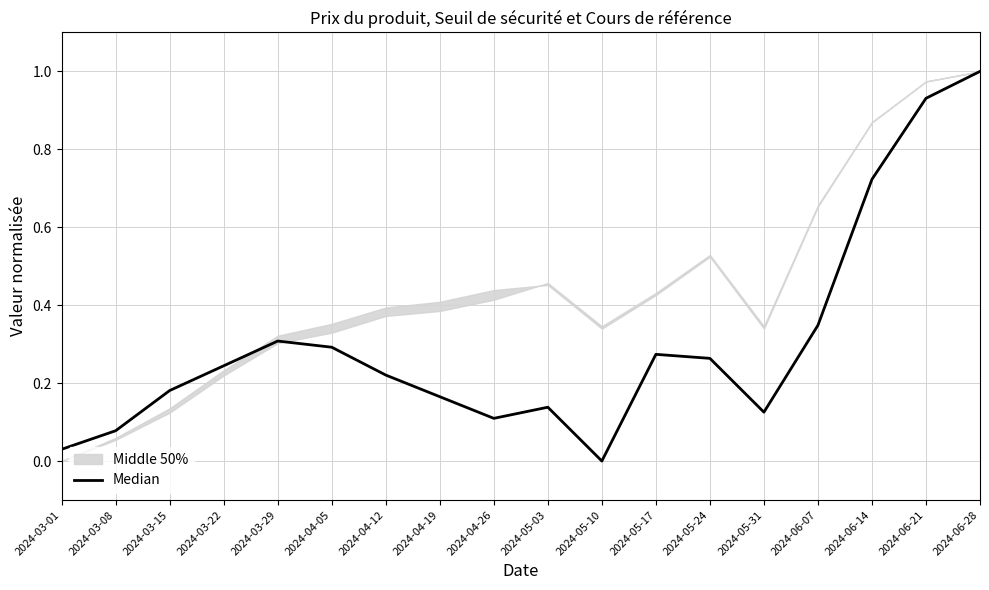

True or false: the data has more than 1 interior local peaks.

True